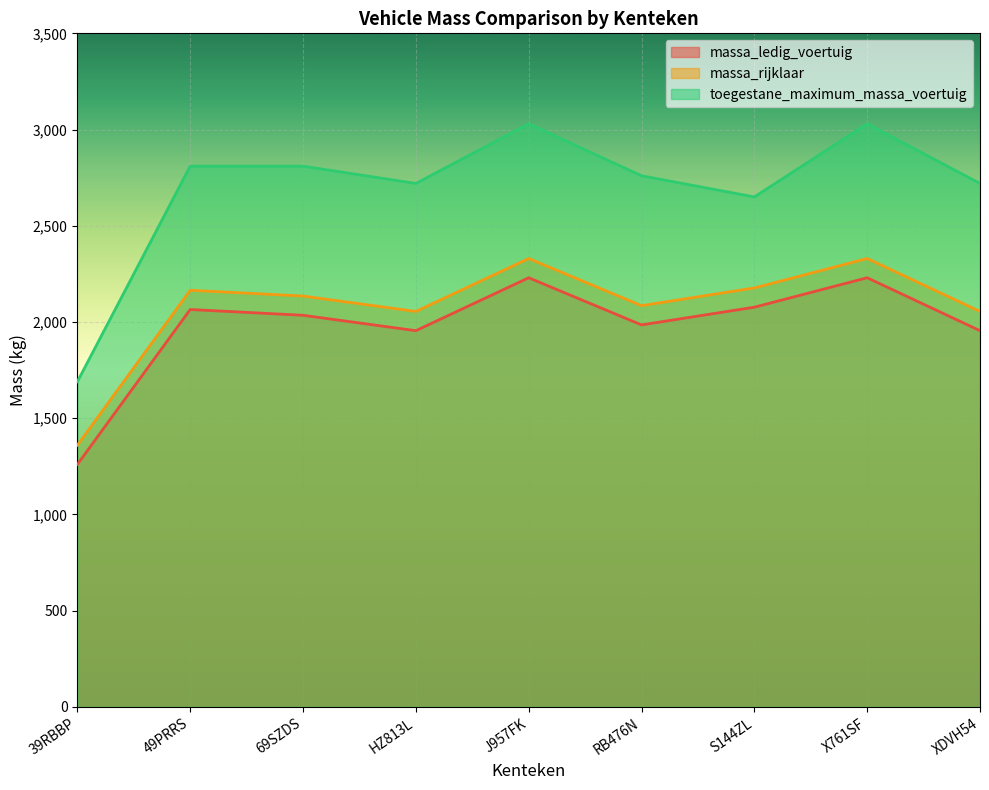

What is the difference between the second highest and minimum values in the massa_ledig_voertuig series?

970